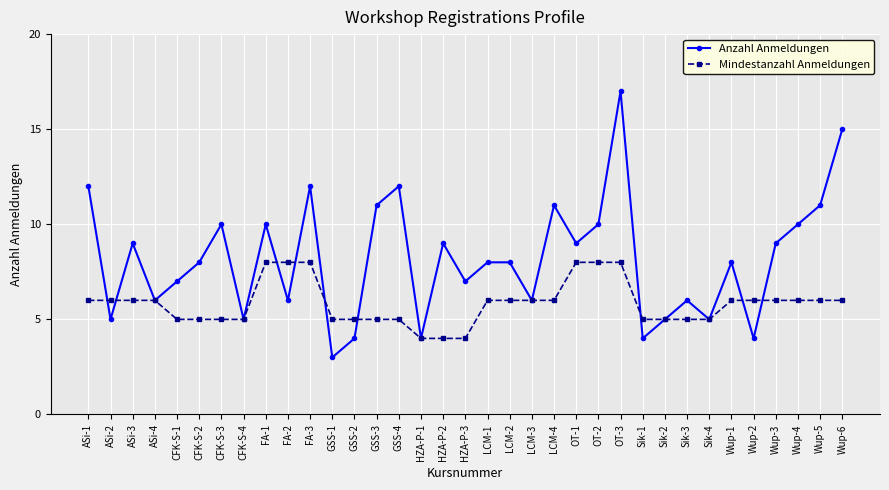

Which category has the highest value across all series?

OT-3